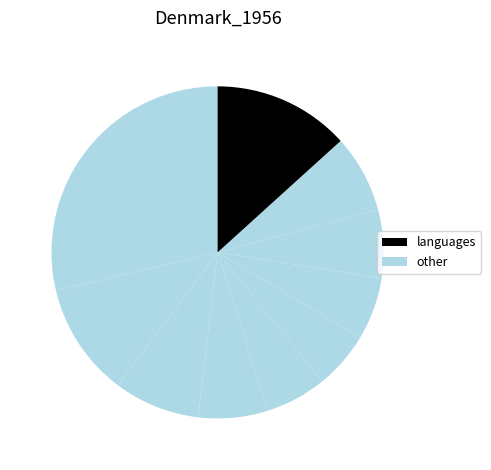

Rank the categories by value from highest to lowest.

pct05, pct95, pct15, pct25, pct85, pct35, pct75, pct65, pct45, pct55